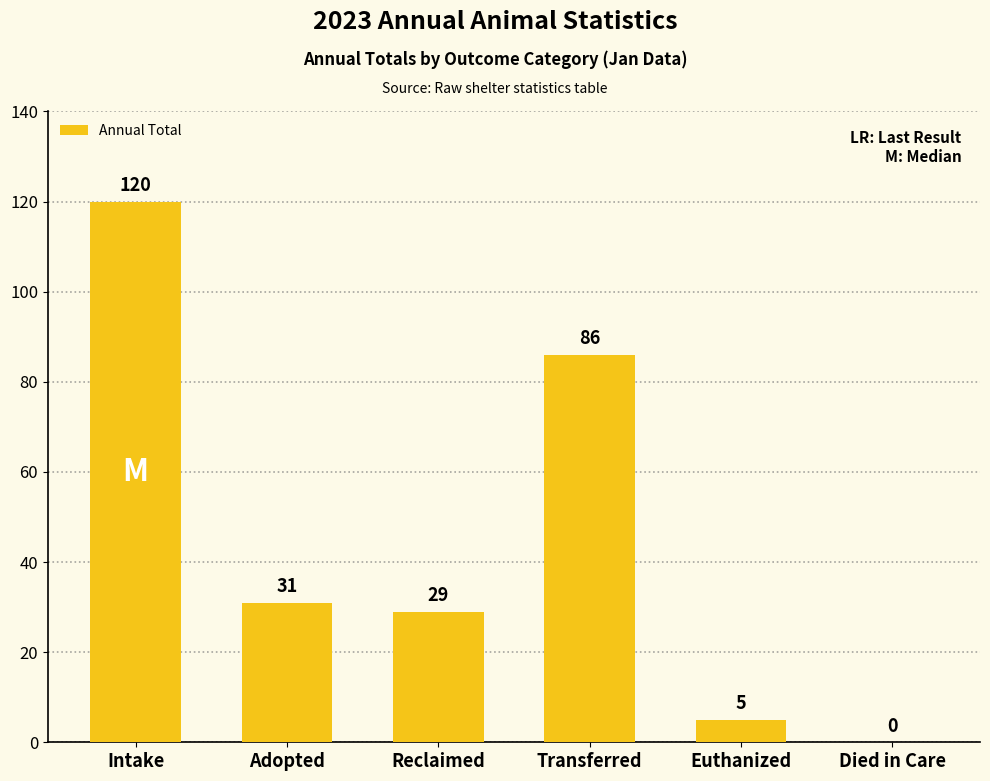

What is the ratio of the value at Transferred to the value at Adopted?

2.8